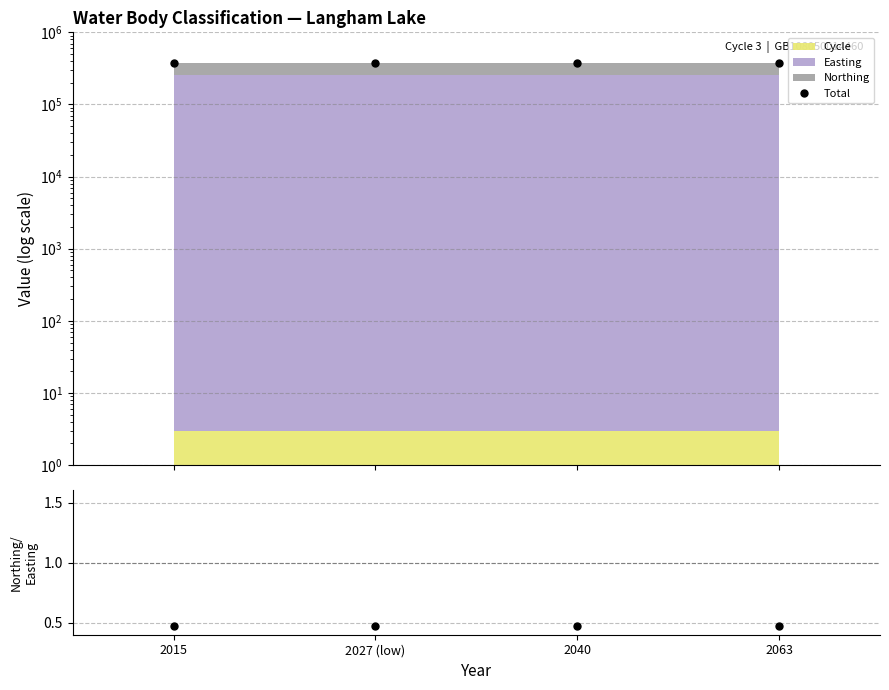

Reading right to left, transcribe all the data shown in this chart.

Total: 379474.0	379474.0	379474.0	379474.0
Northing/Easting: 0.5	0.5	0.5	0.5